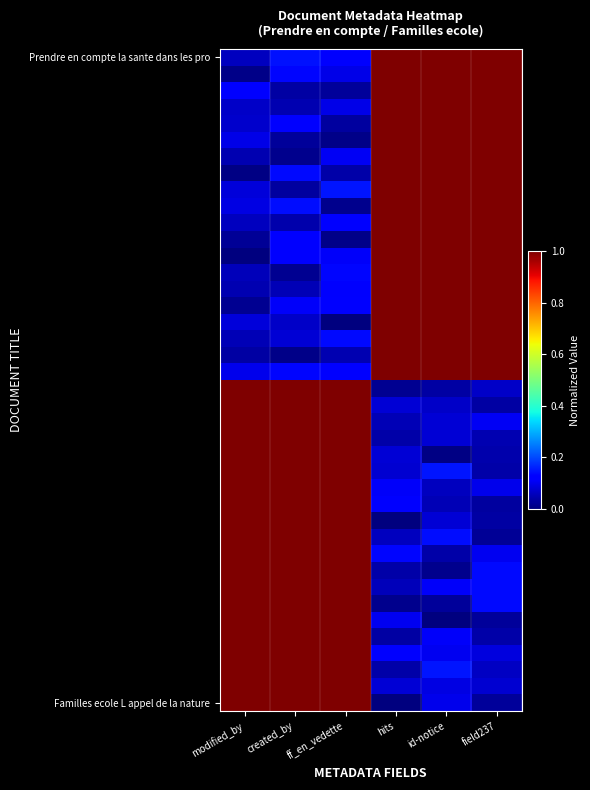

What is the total value across all series at field237?

21.3